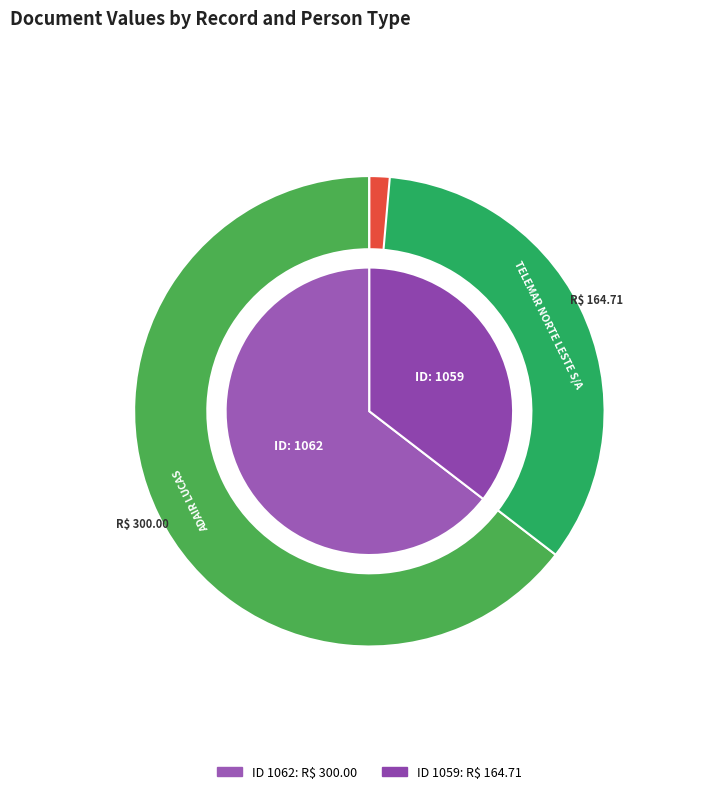

Approximately how many times larger is the value at 1062 compared to 1059?

1.8